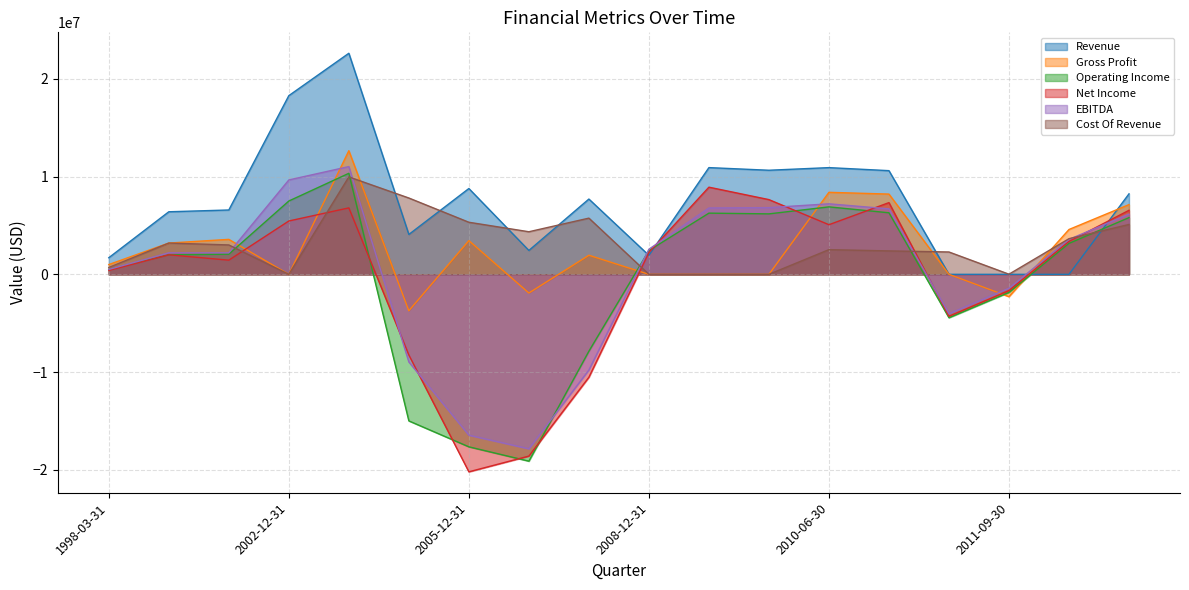

How many intersections are there between EBITDA and Gross Profit?

6